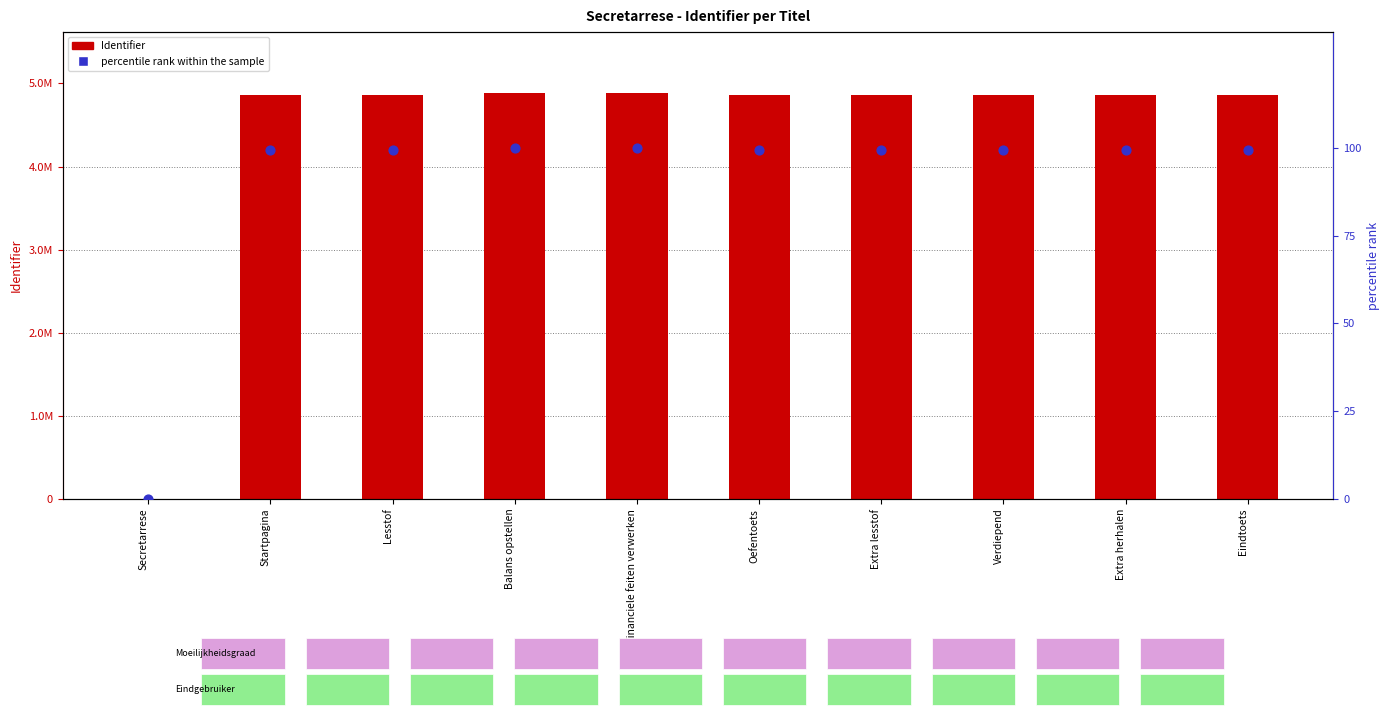

What are all the series names shown in the legend?

Identifier (count), percentile rank within the sample